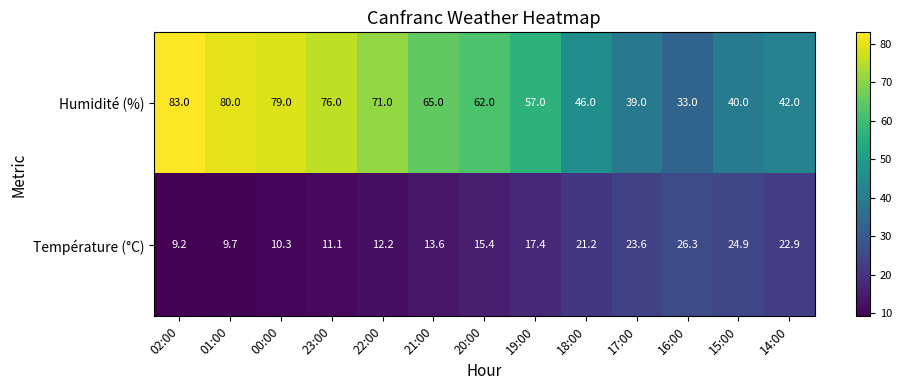

What is the total value across all series at 00:00?

89.3